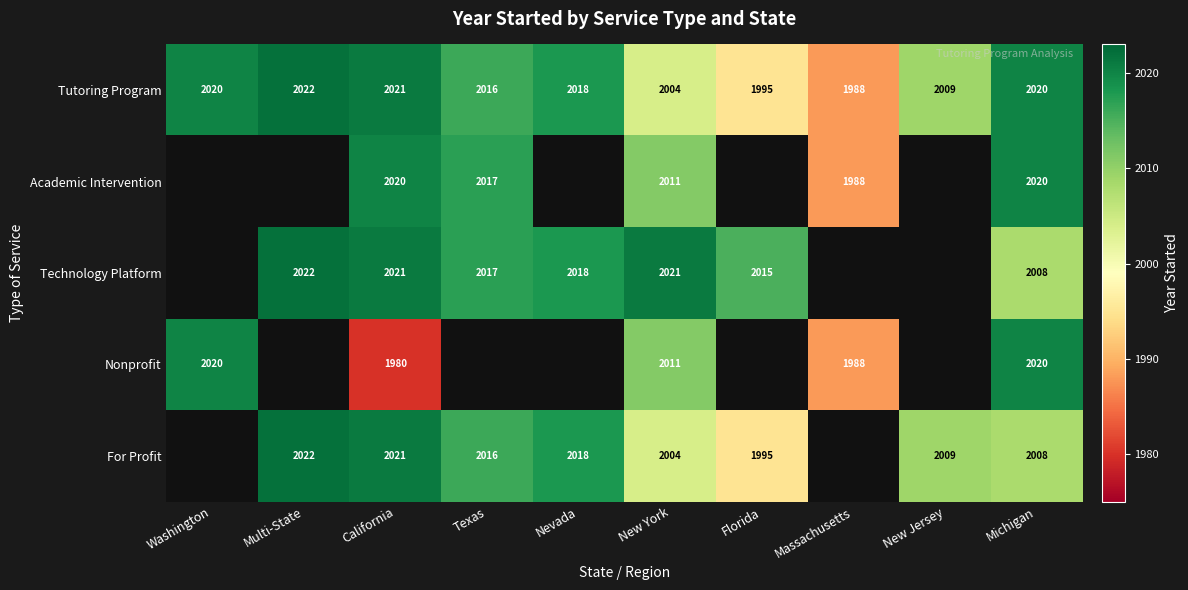

What is the maximum value shown in the chart?

2022.0